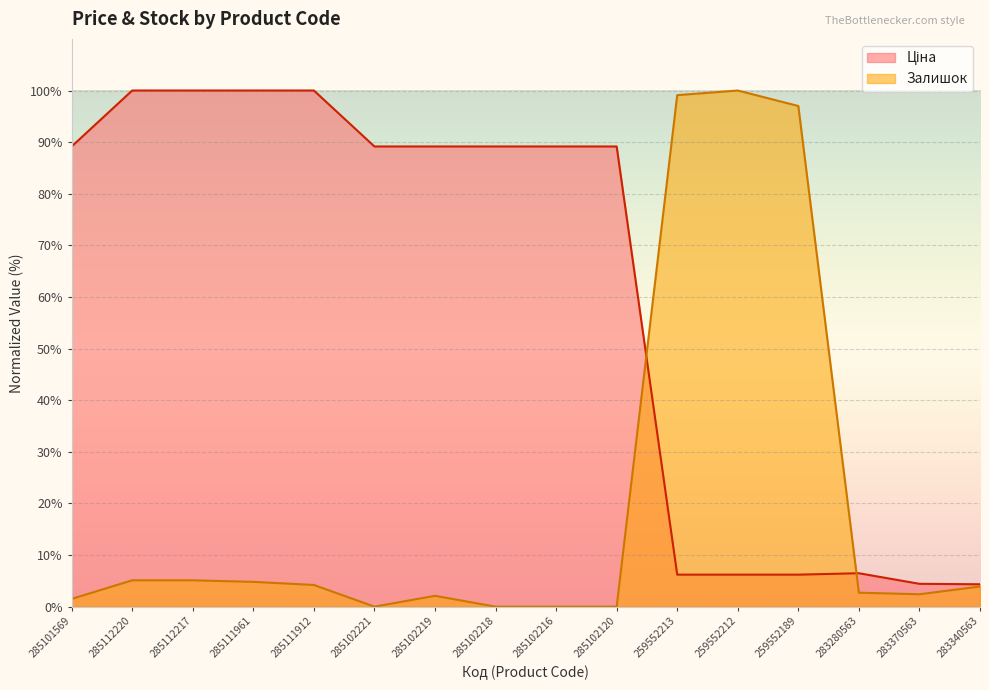

Read the Залишок value at 285101569.

1.5